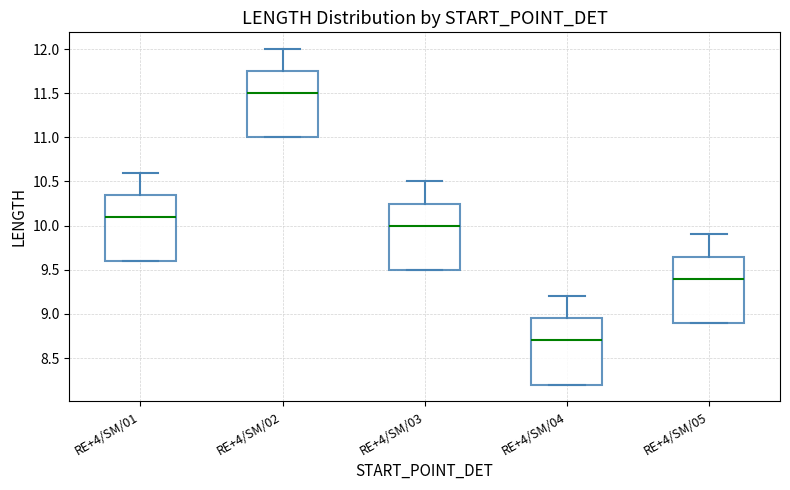

Which box's median line is the highest?

RE+4/SM/02